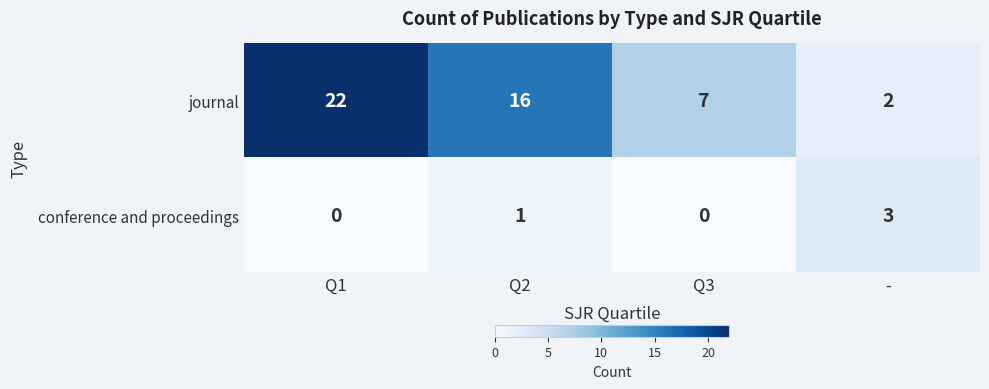

What is the difference between the second highest and second lowest values in the journal series?

9